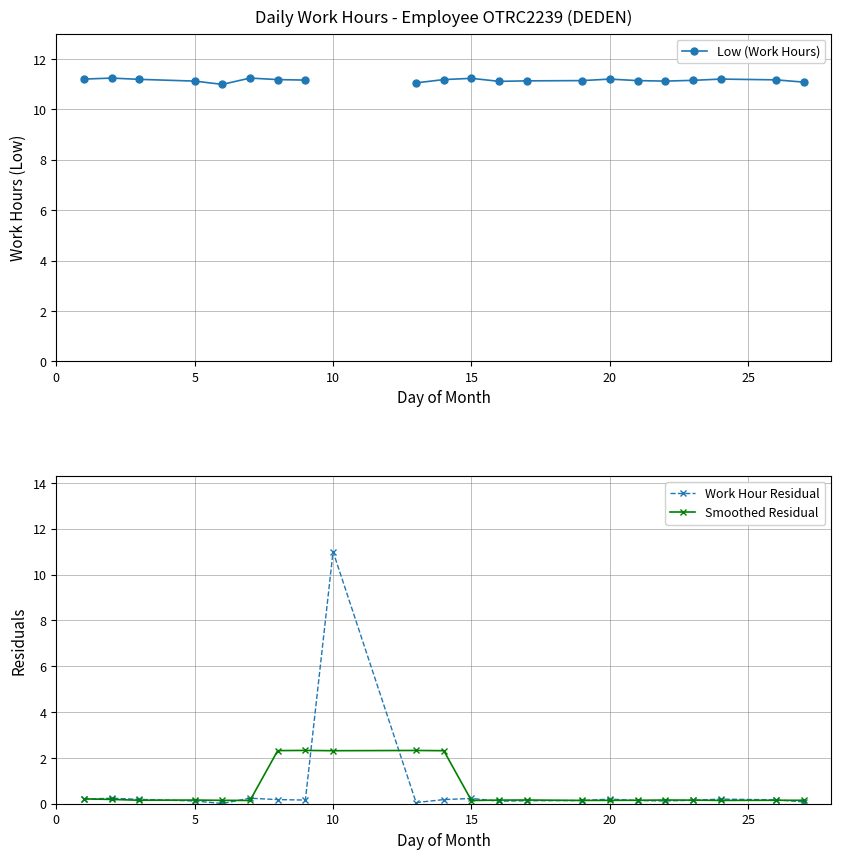

True or false: Smoothed Residual has a value of 2.3 at 10.

True